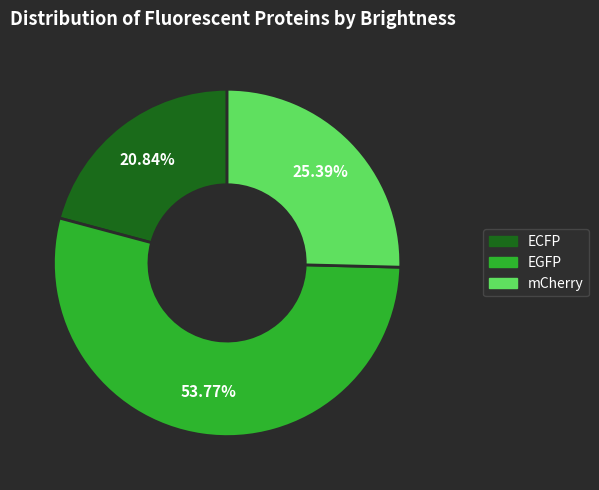

Combined, do mCherry and EGFP account for over 50%?

Yes